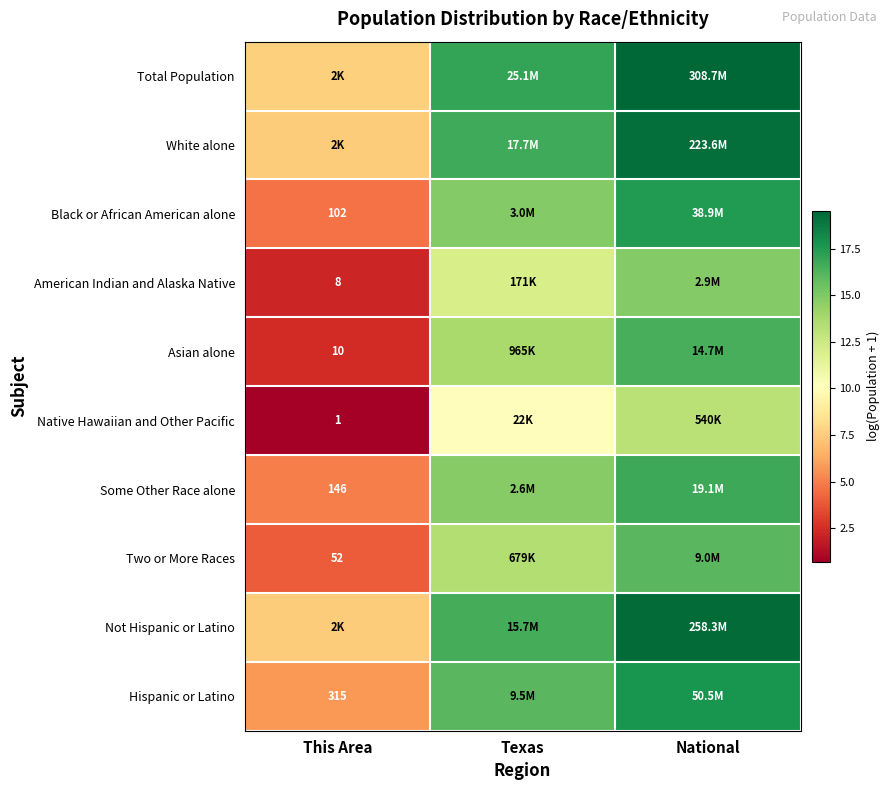

Is it true that Two or More Races equals 4.0 at This Area?

True